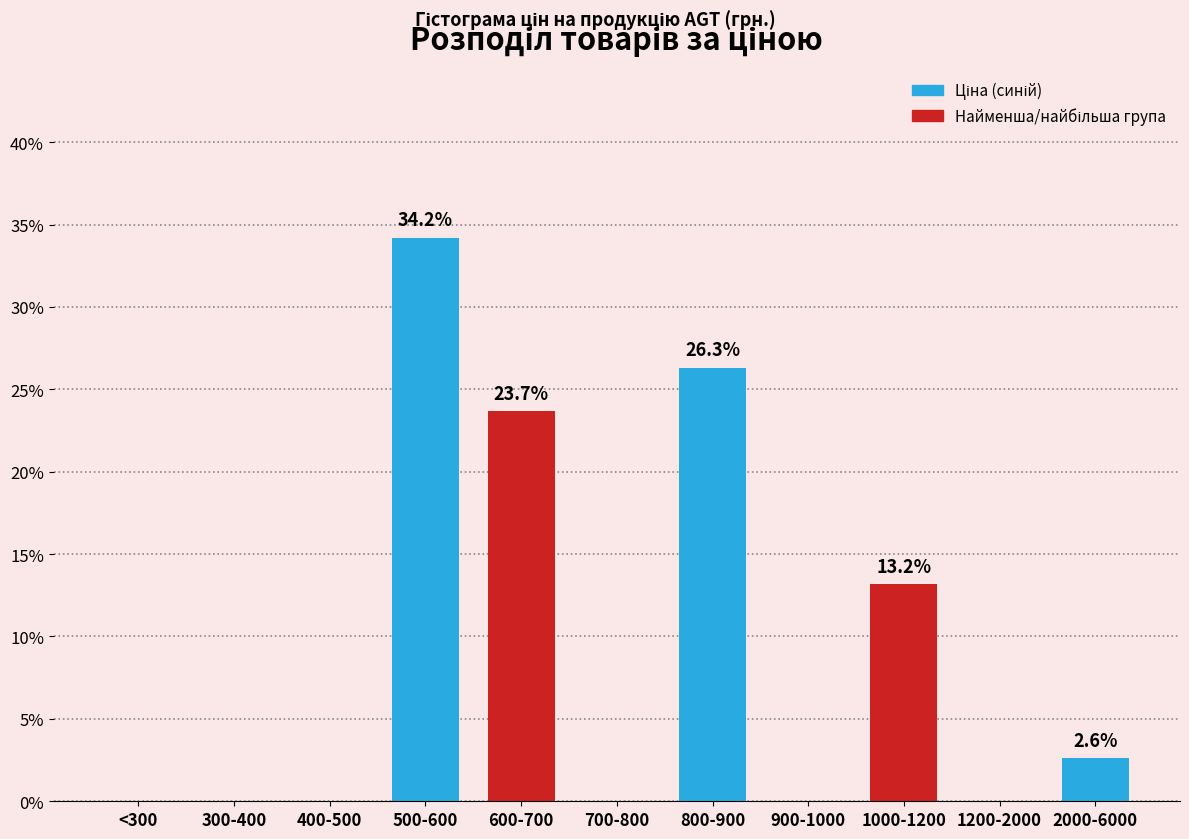

Reading left to right, transcribe all the data shown in this chart.

<300=0.0	300-400=0.0	400-500=0.0	500-600=34.2	600-700=23.7	700-800=0.0	800-900=26.3	900-1000=0.0	1000-1200=13.2	1200-2000=0.0	2000-6000=2.6